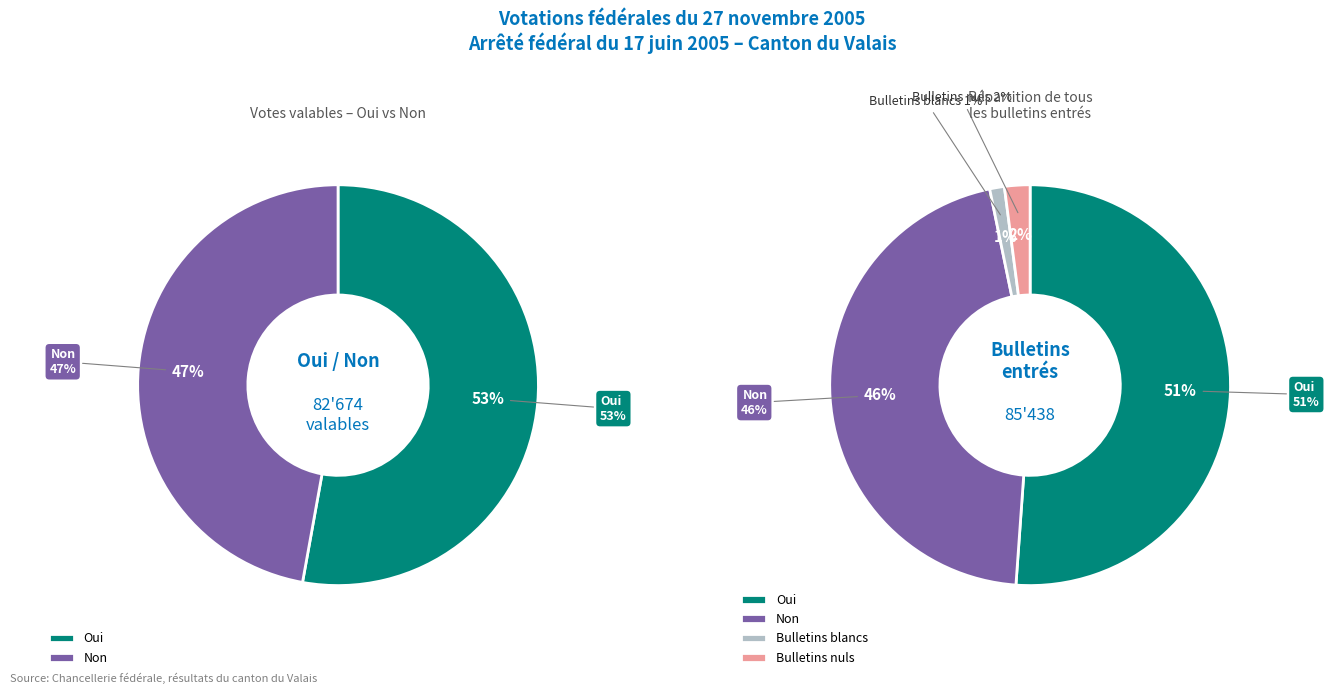

What percentage do Oui and Non together represent?

100.0%